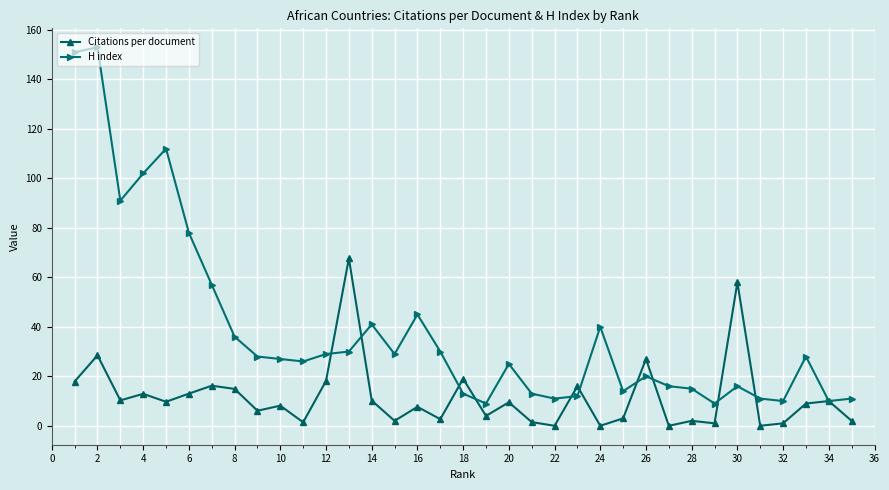

True or false: Citations per document and H index intersect in this chart.

True